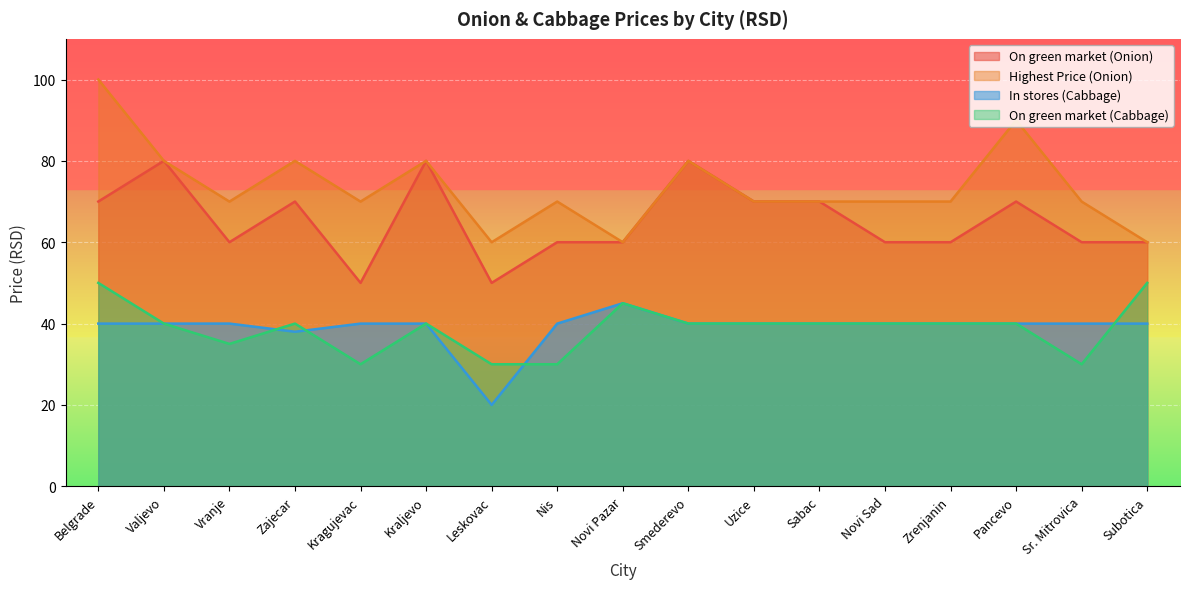

List the labels in order of Highest Price (Onion) value, largest first.

Belgrade, Pancevo, Valjevo, Zajecar, Kraljevo, Smederevo, Nis, Uzice, Sabac, Novi Sad, Zrenjanin, Vranje, Kragujevac, Sr. Mitrovica, Novi Pazar, Subotica, Leskovac